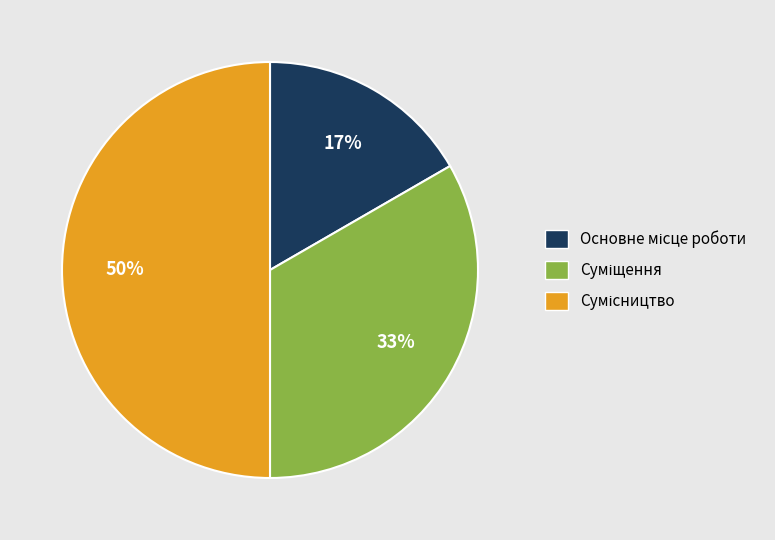

To the nearest percent, what is the difference between the largest and smallest slice percentages?

33%